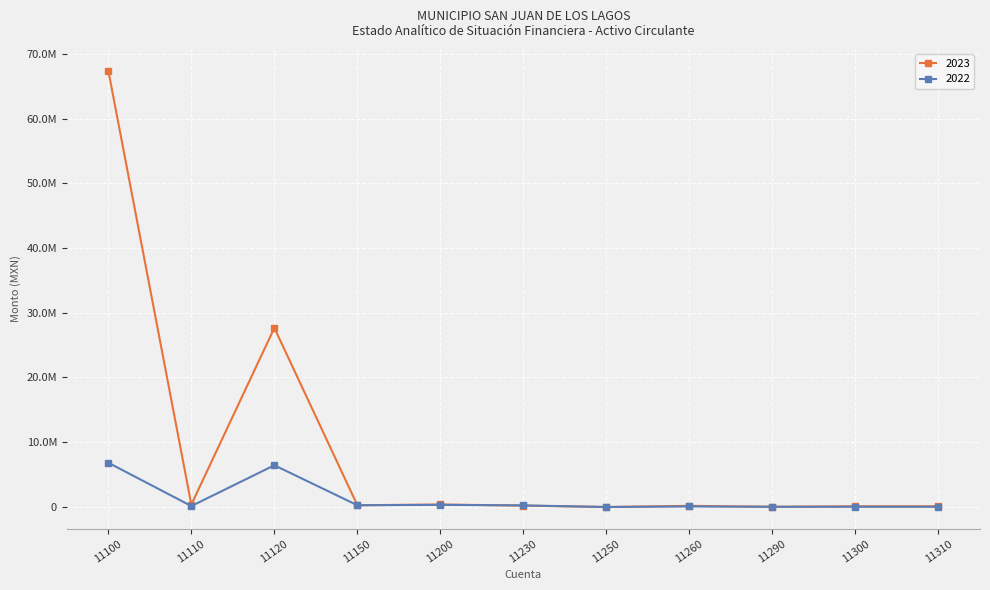

True or false: 2023 and 2022 cross at least once.

True